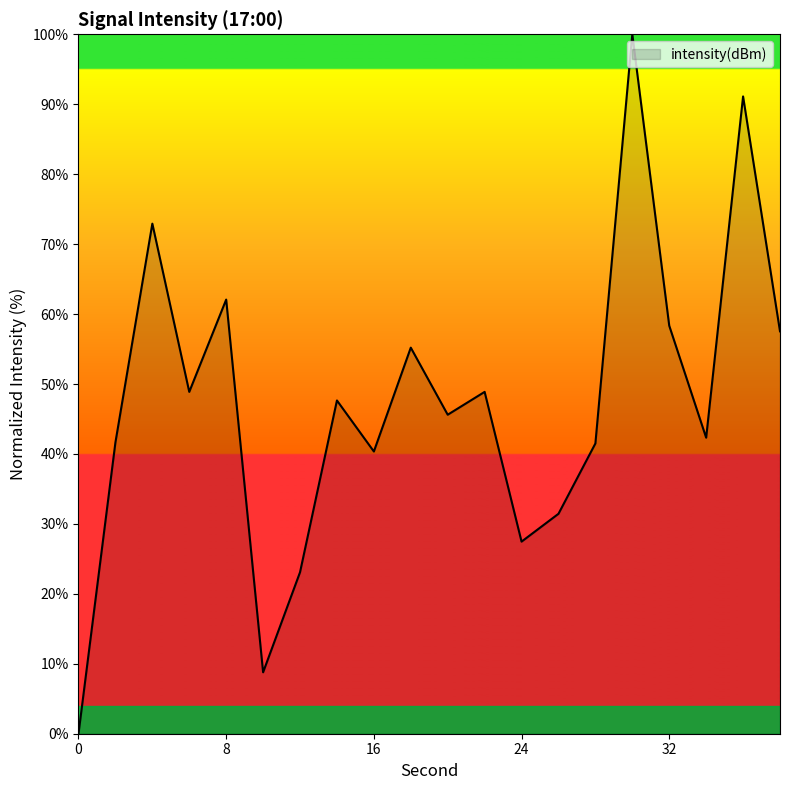

What is the difference between the maximum and minimum values?

100.0